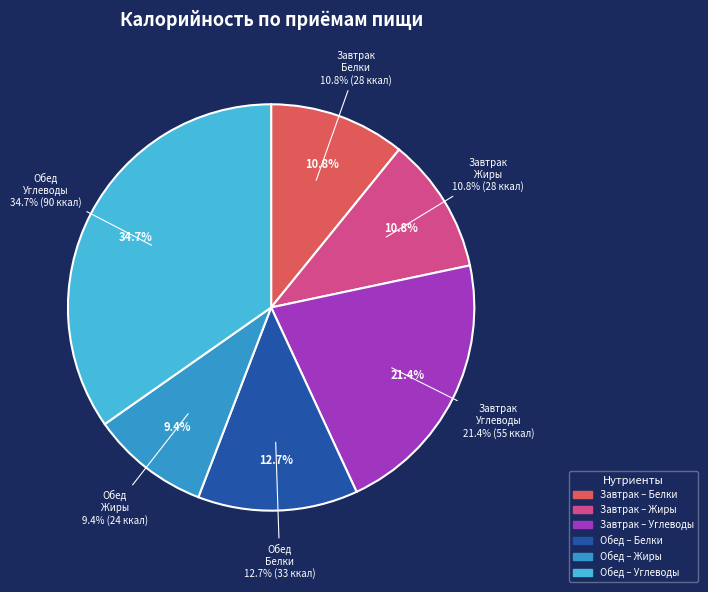

Approximately how many times larger is the value at Обед compared to Завтрак?

1.2